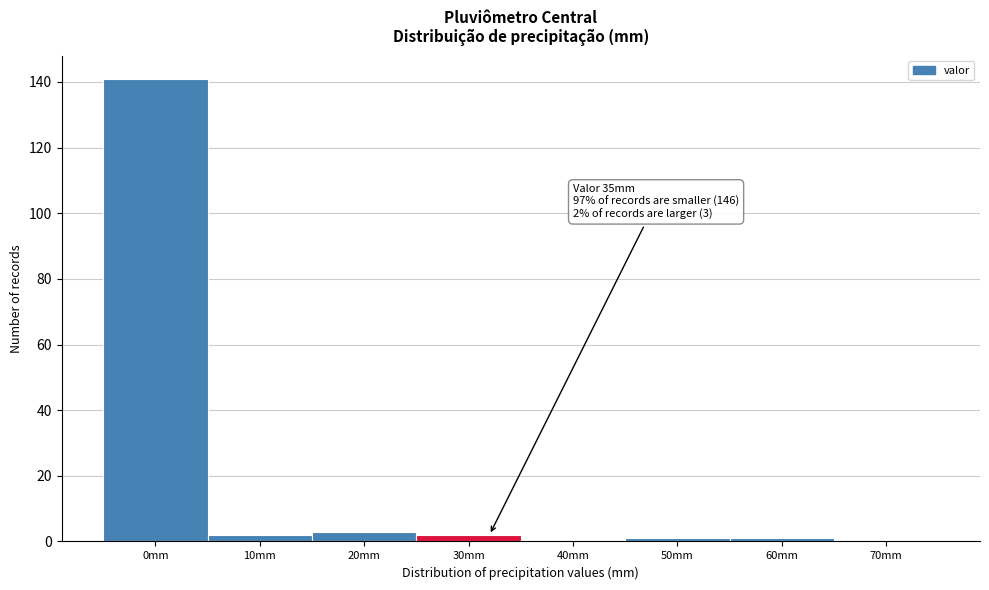

Reading right to left, list all the values displayed in this chart.

70mm=0	60mm=1	50mm=1	40mm=0	30mm=2	20mm=3	10mm=2	0mm=141